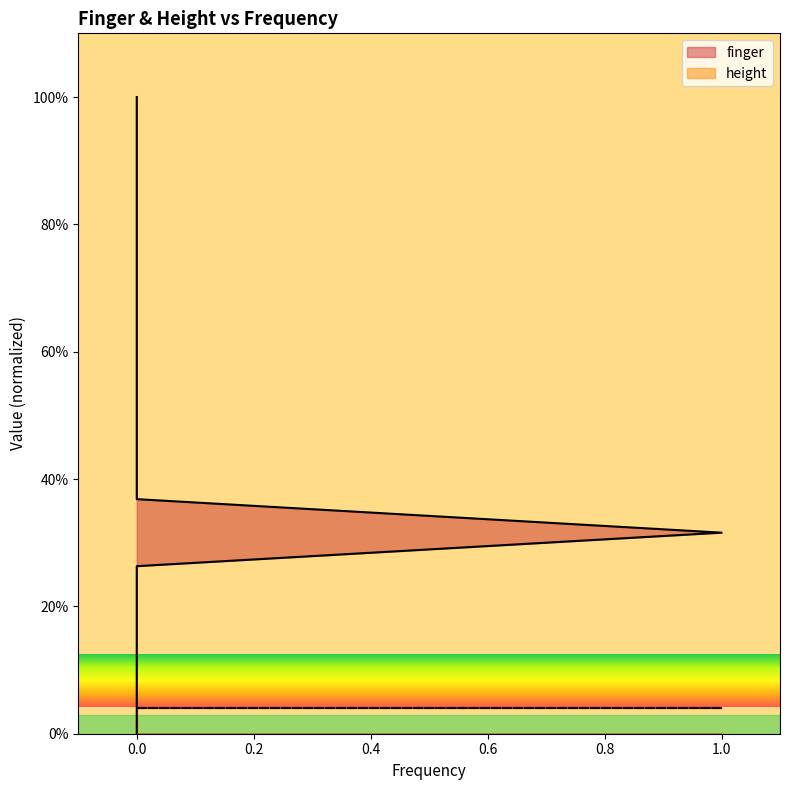

The chart shows a value of 15.9 at 0. True or false?

False